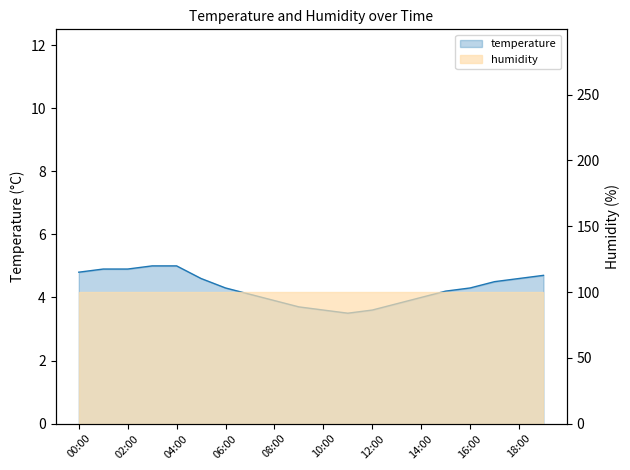

What is the value of the 1st point from the left?

4.8